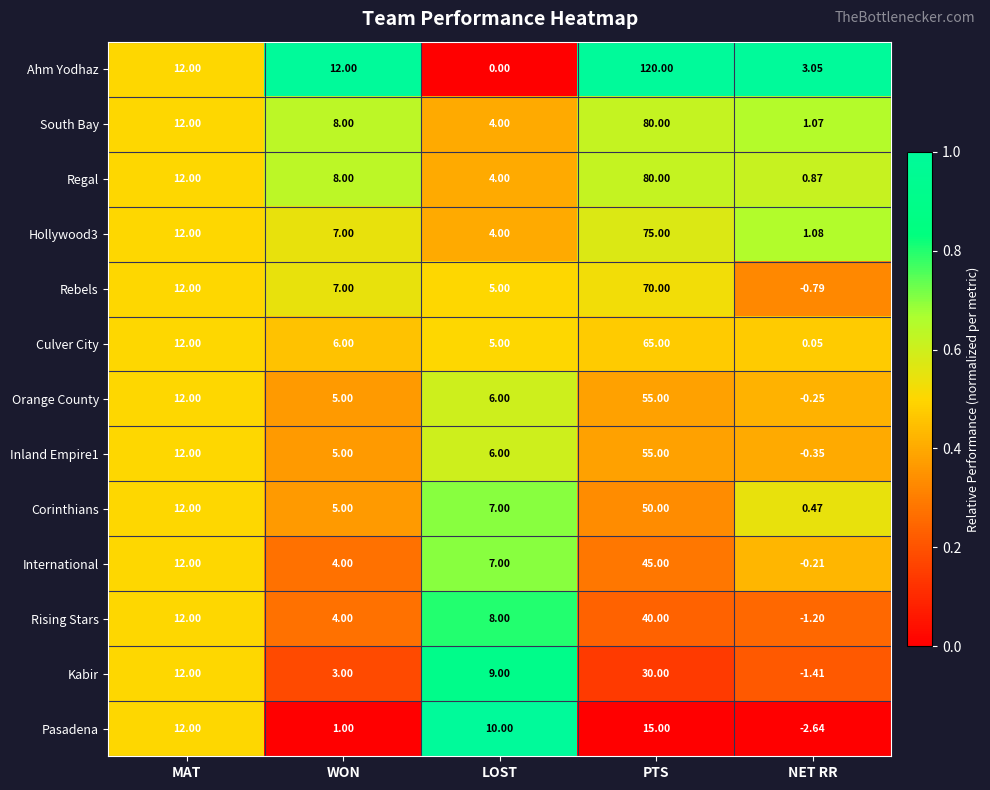

Which series has the widest spread of values?

Ahm Yodhaz